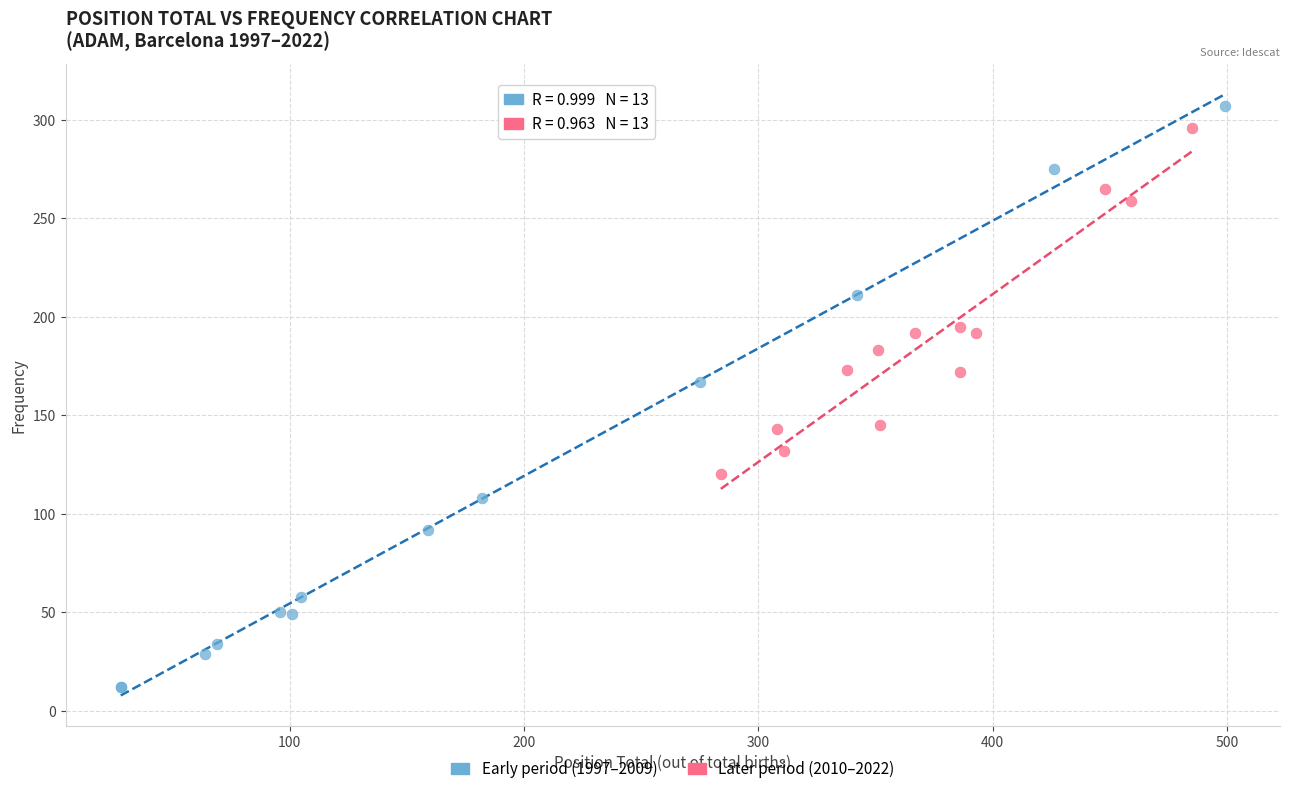

Which series has the largest Y range (max minus min)?

Early period (1997–2009)